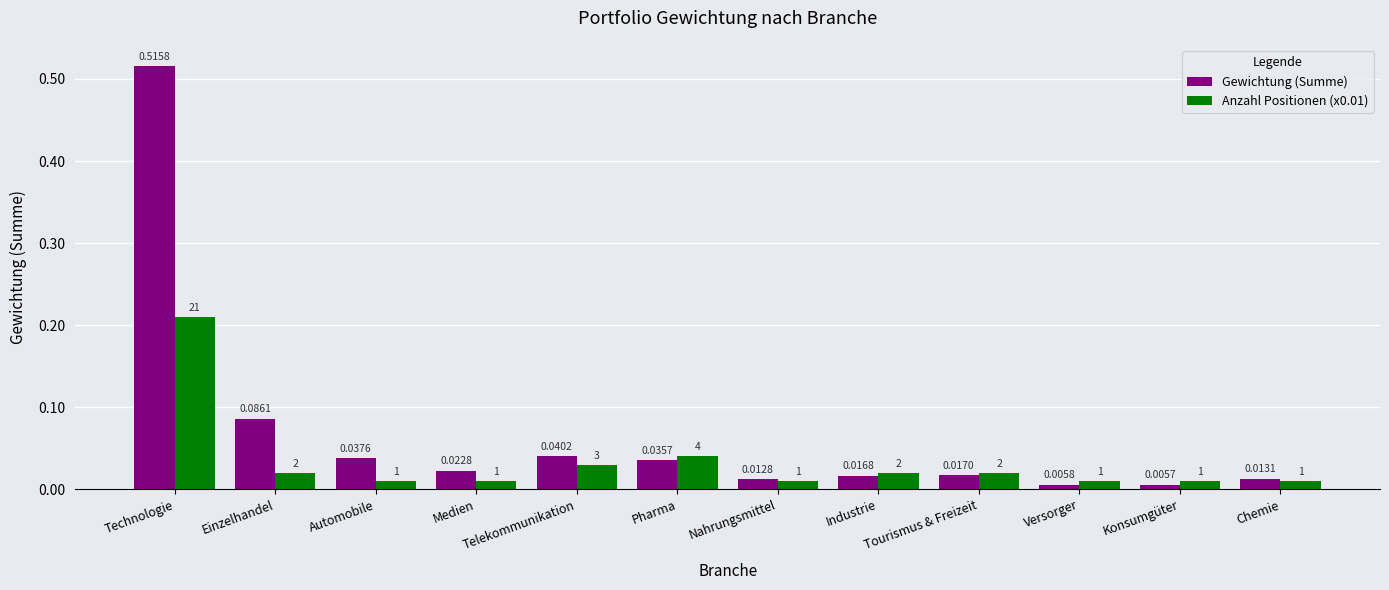

What is the label of the 6th bar from the right?

Nahrungsmittel